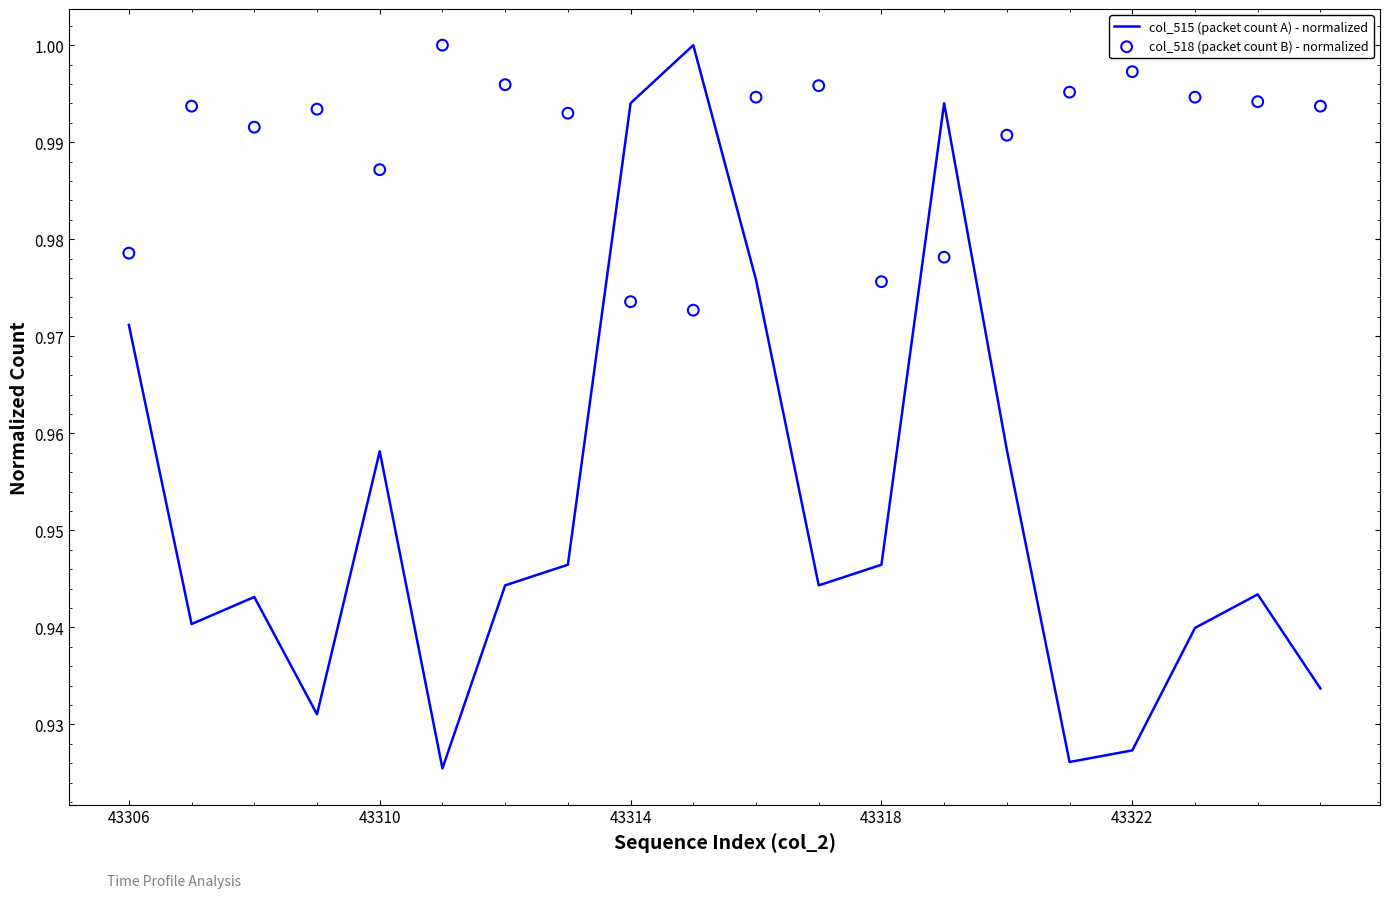

What are all the series names shown in the legend?

col_515 (packet count A) - normalized, col_518 (packet count B) - normalized